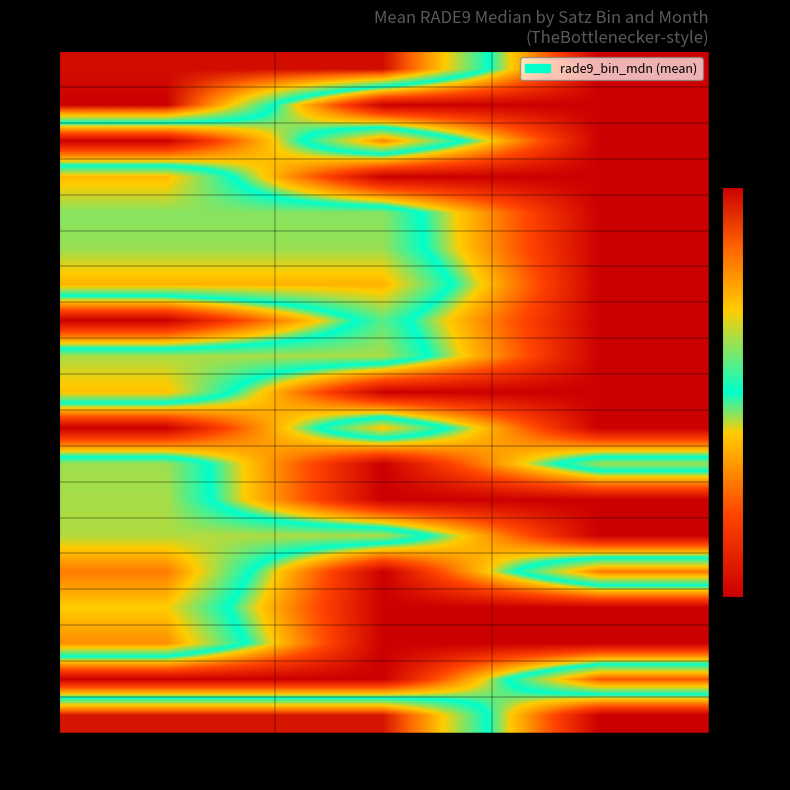

At how many categories does at least one series exceed 0?

3